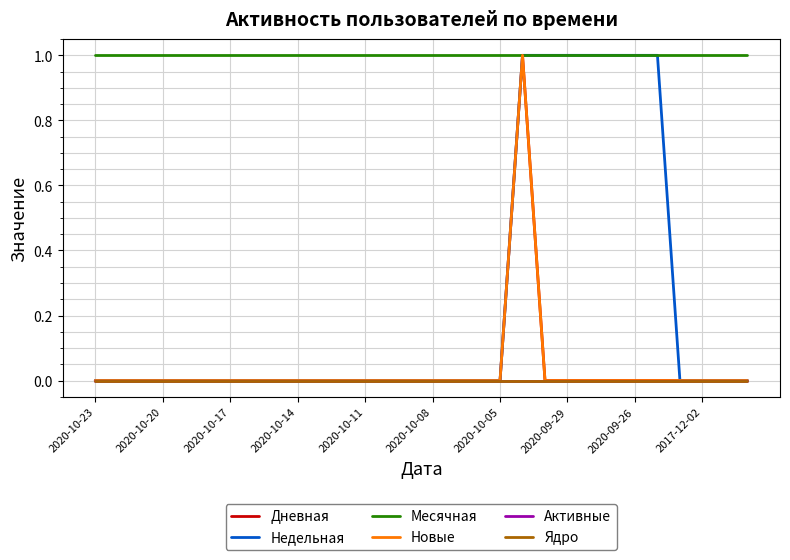

Does the chart have visible grid lines?

Yes